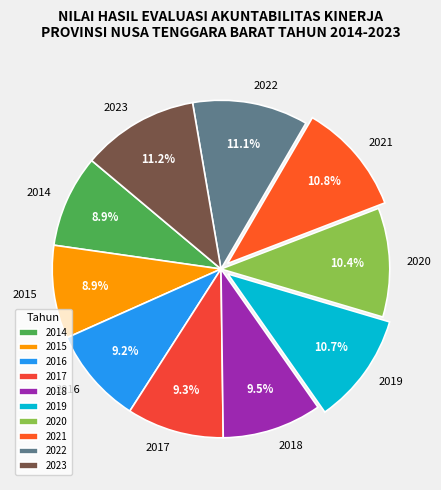

Is there a majority slice in this chart?

No